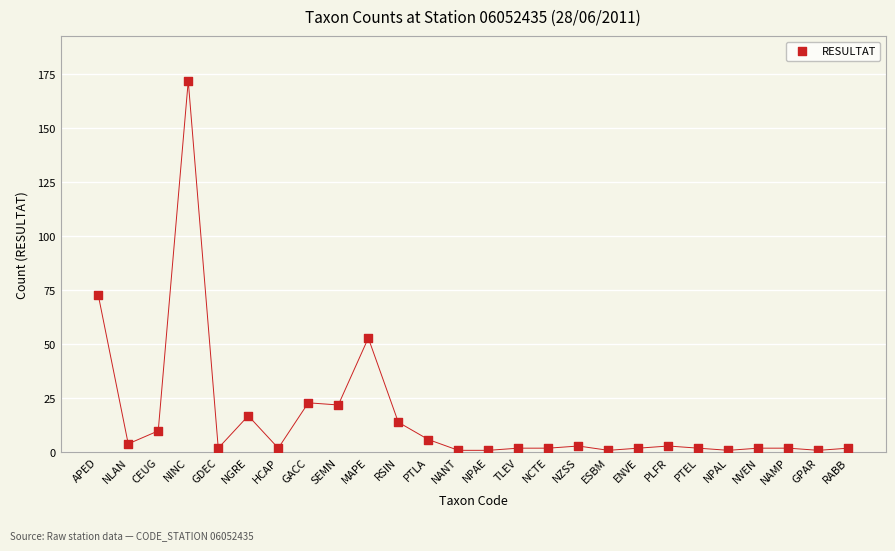

What is the range of Y values (max minus min)?

171